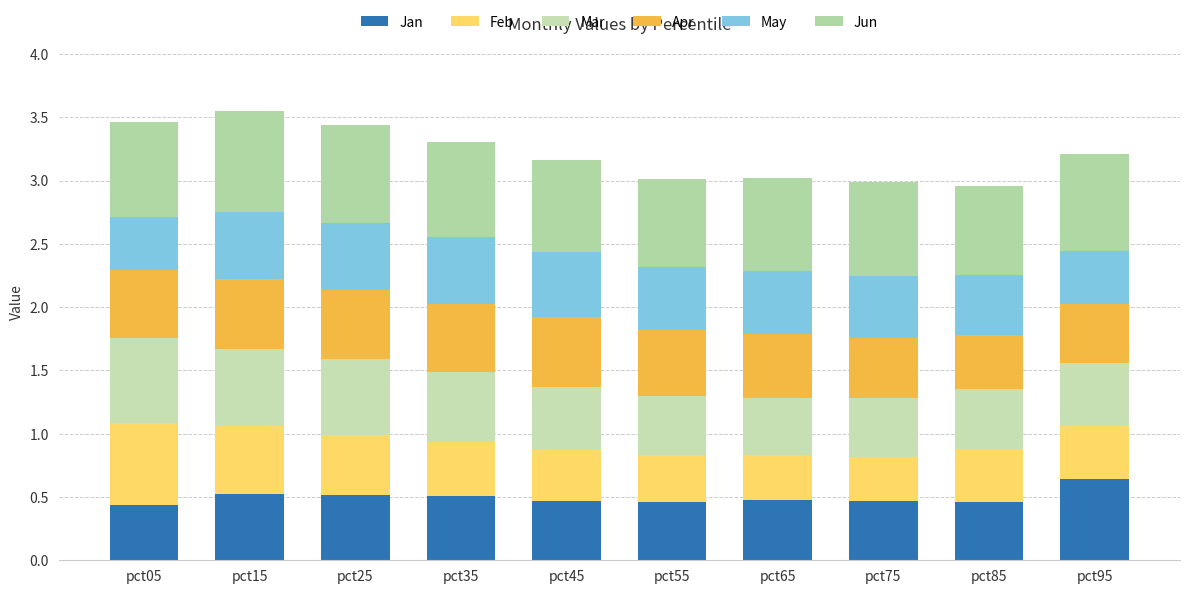

Count the number of data series in this chart.

6